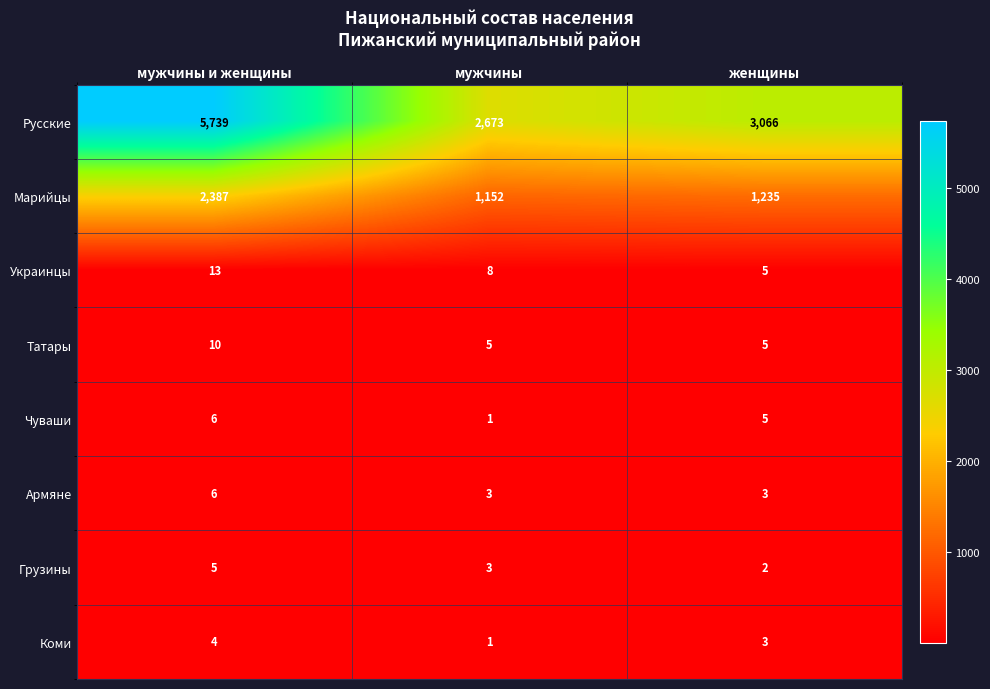

At which category is the sum across all series the highest?

мужчины и женщины